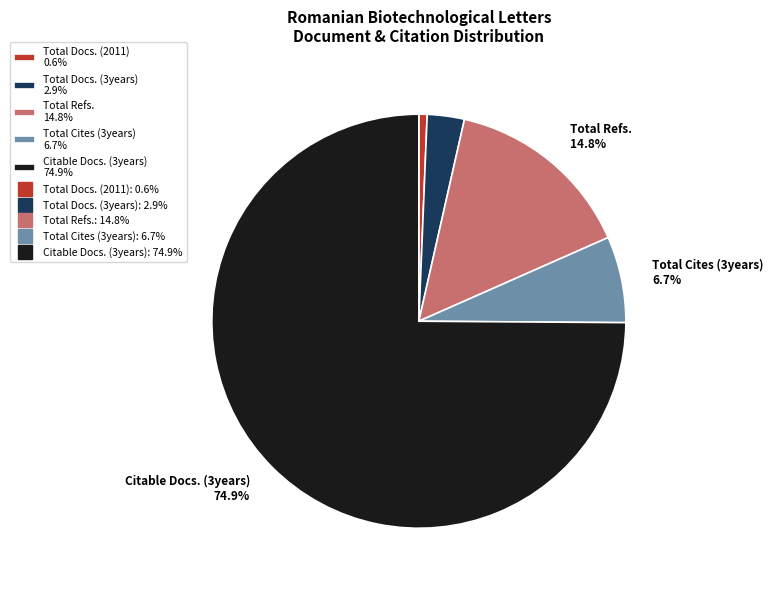

To the nearest percent, what is the difference between the largest and smallest slice percentages?

74%